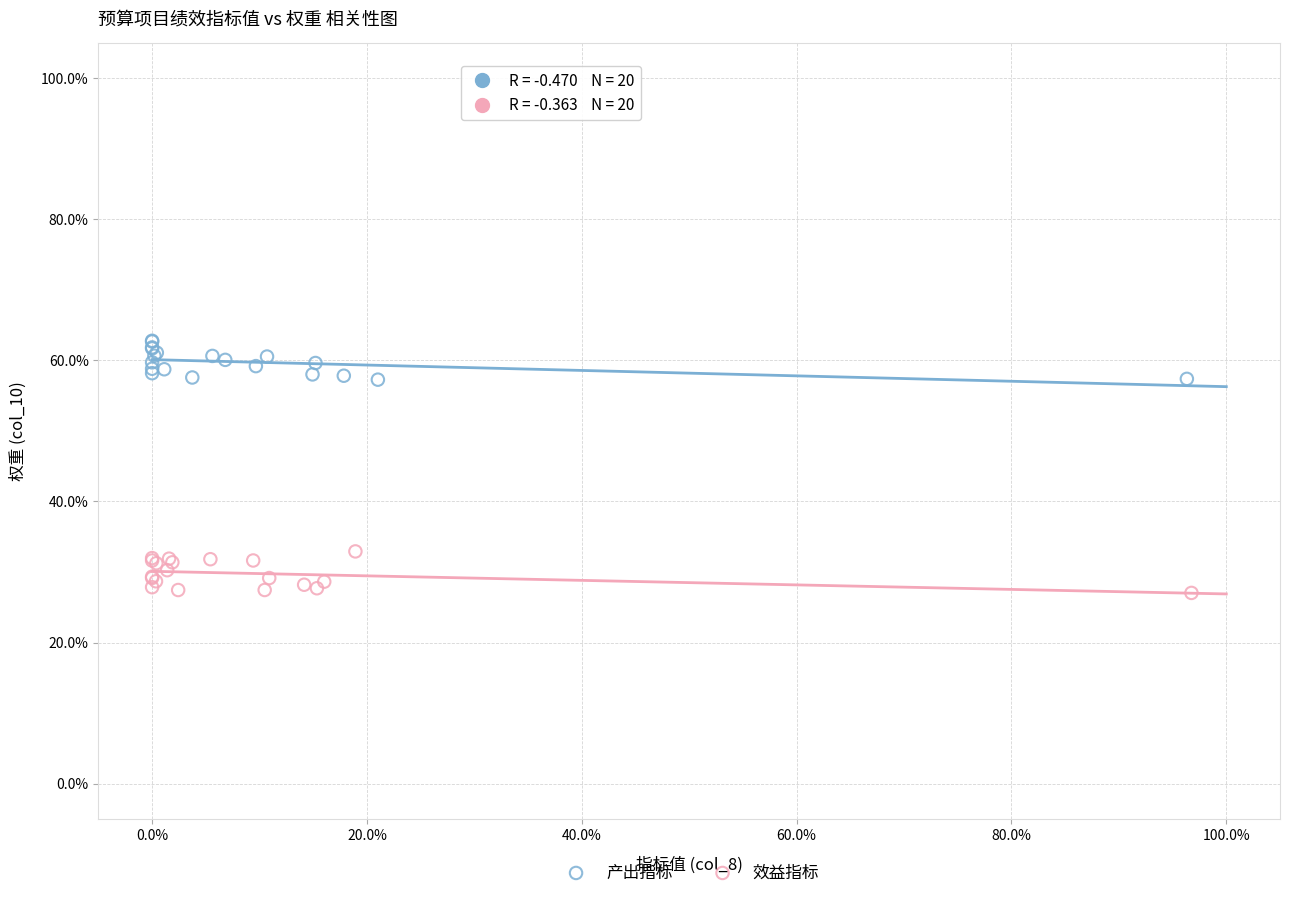

Which series reaches the minimum Y coordinate?

效益指标